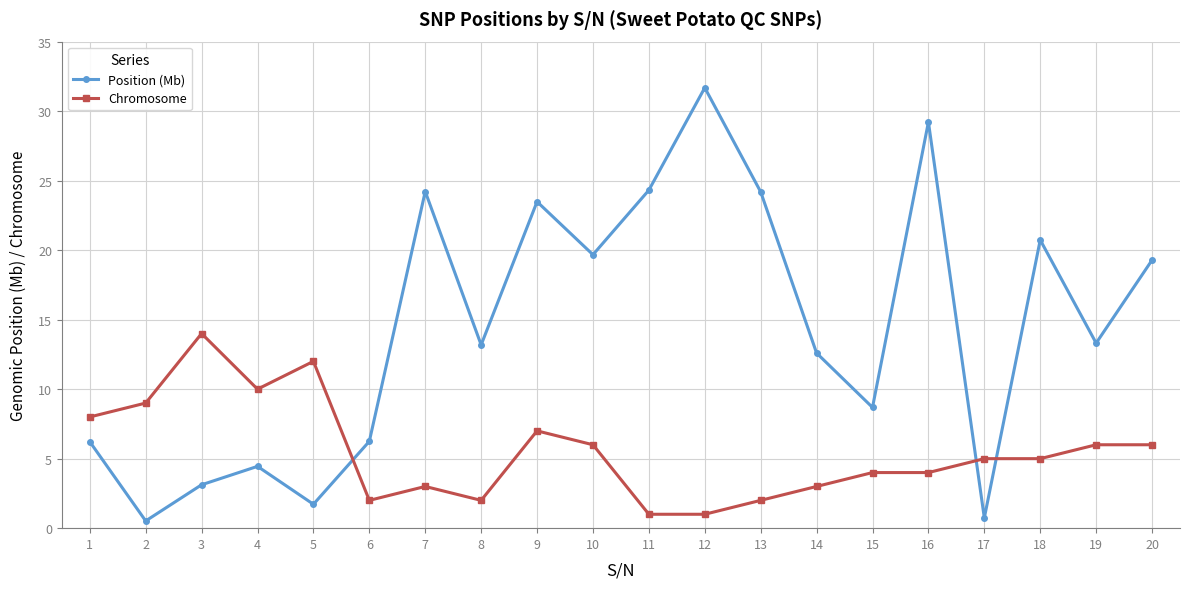

How many series are shown in this chart?

2